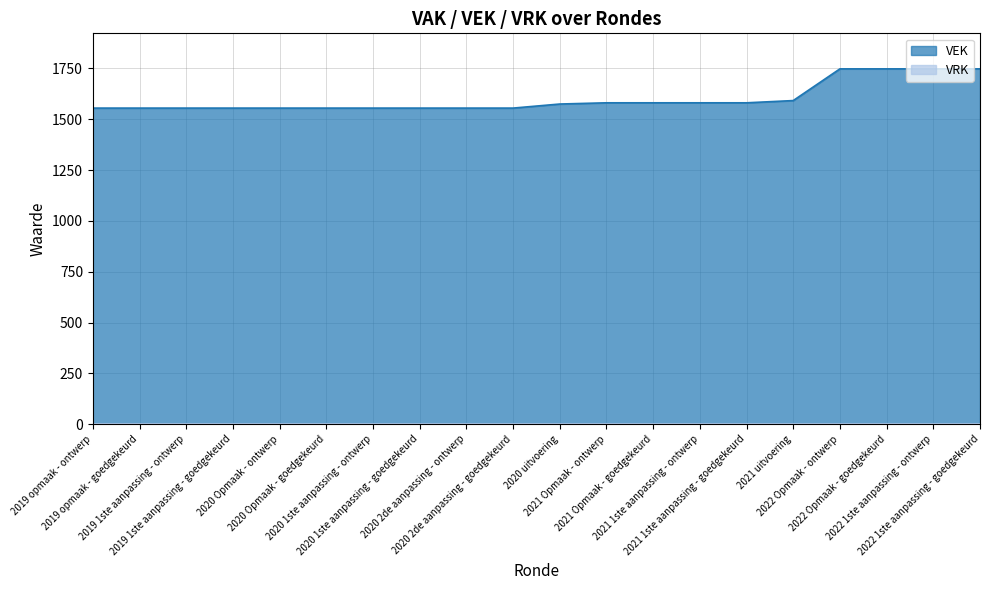

True or false: there are more than 1 points higher than both neighbors.

False